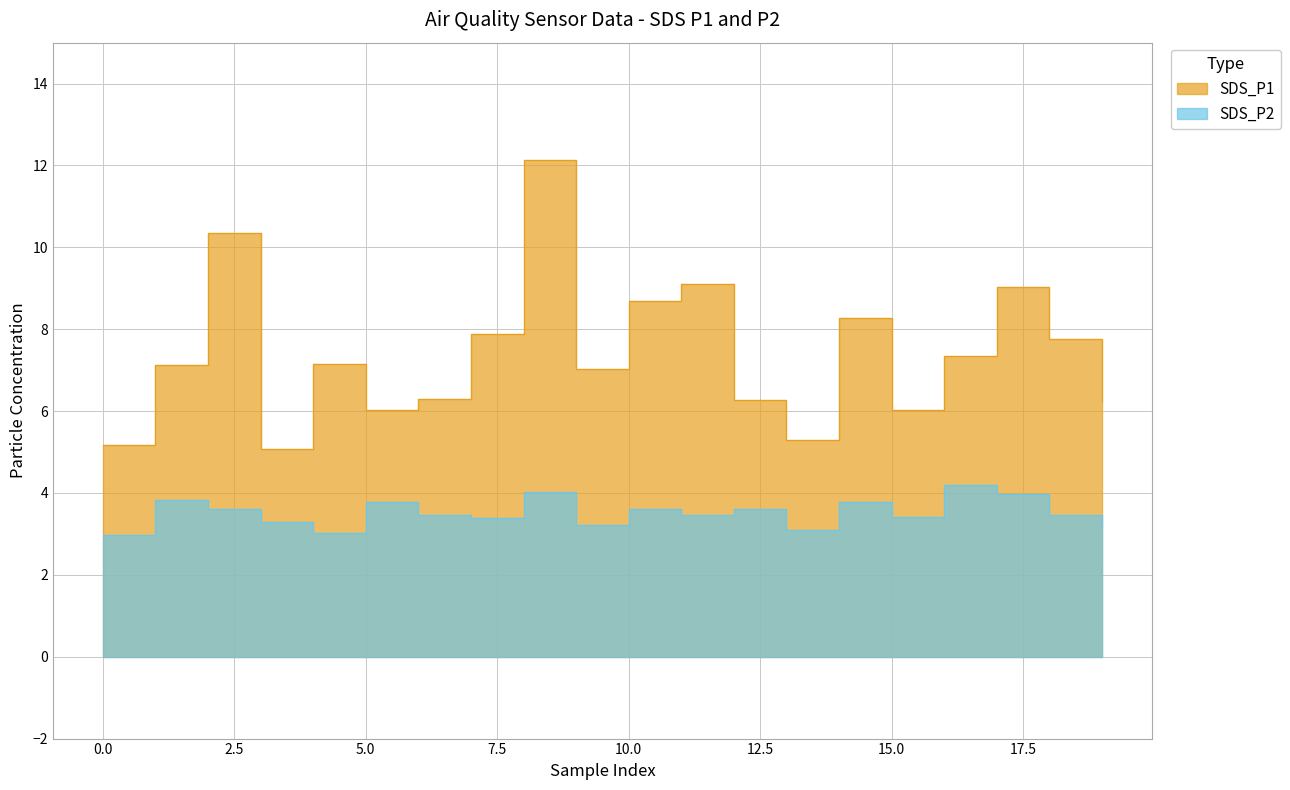

True or false: SDS_P2 and SDS_P1 cross at least once.

False